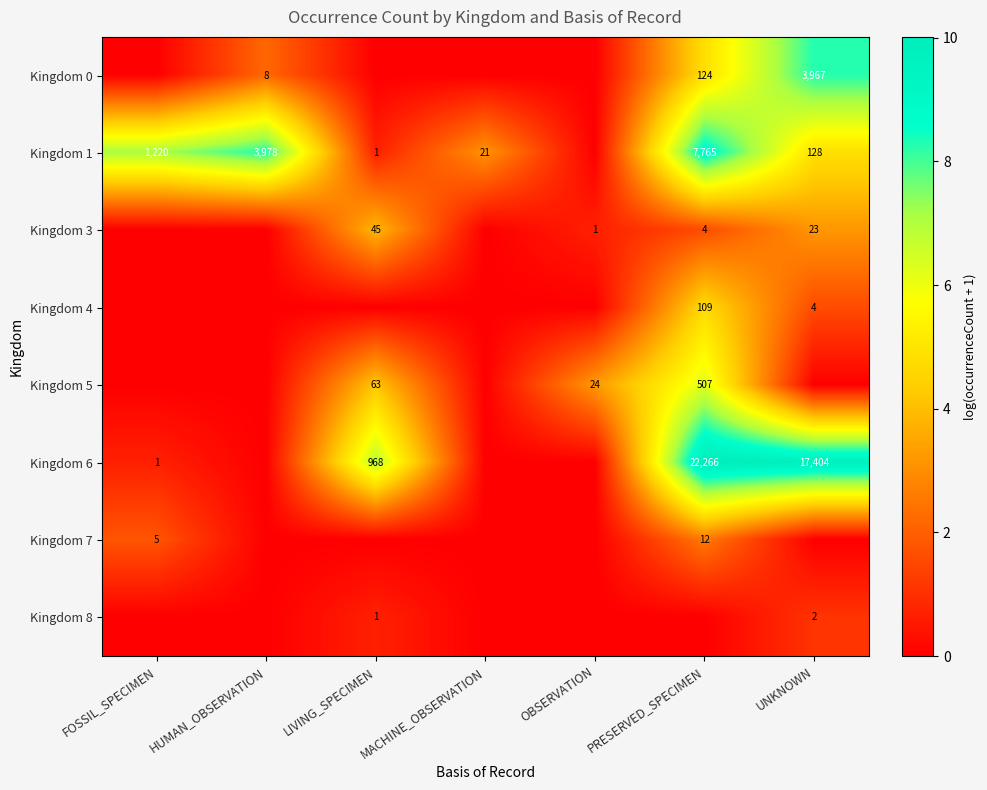

Is it true that Kingdom 8 equals 0 at LIVING_SPECIMEN?

False